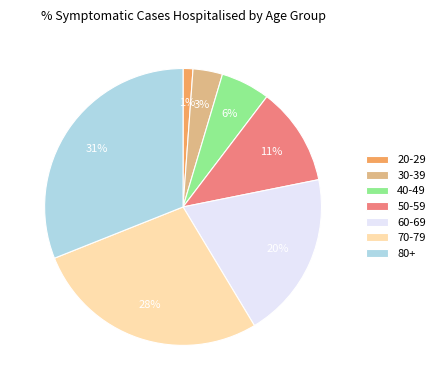

Does 50-59 represent more than half of the total?

No